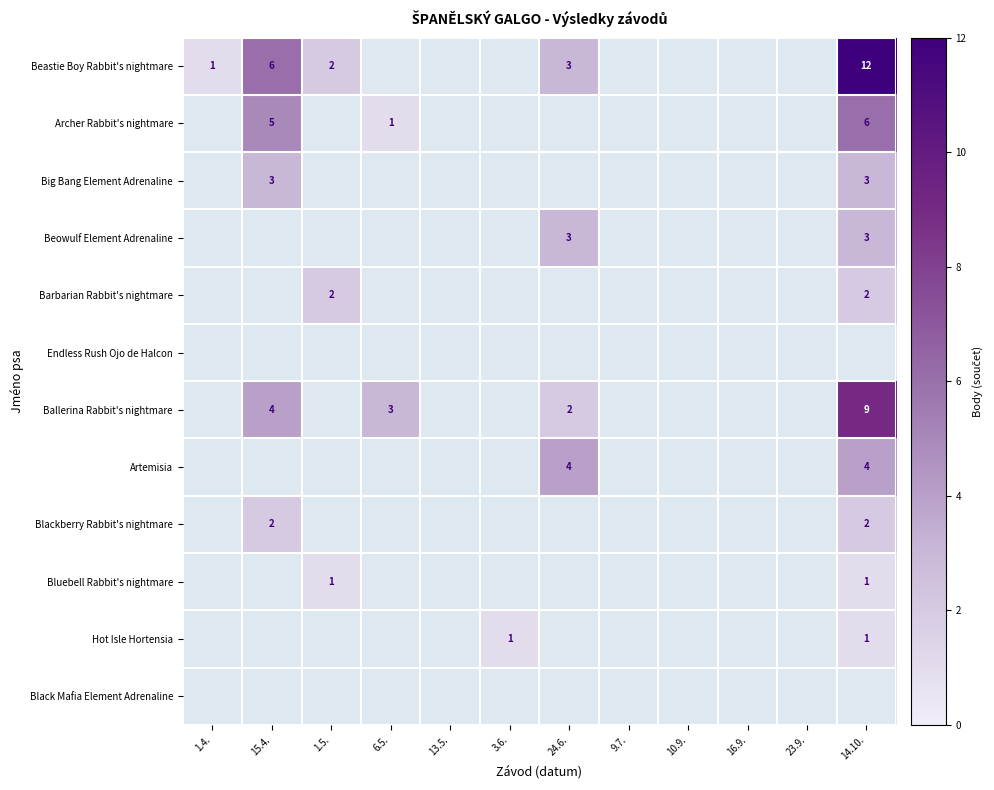

Which series has the widest spread of values?

Beastie Boy Rabbit's nightmare